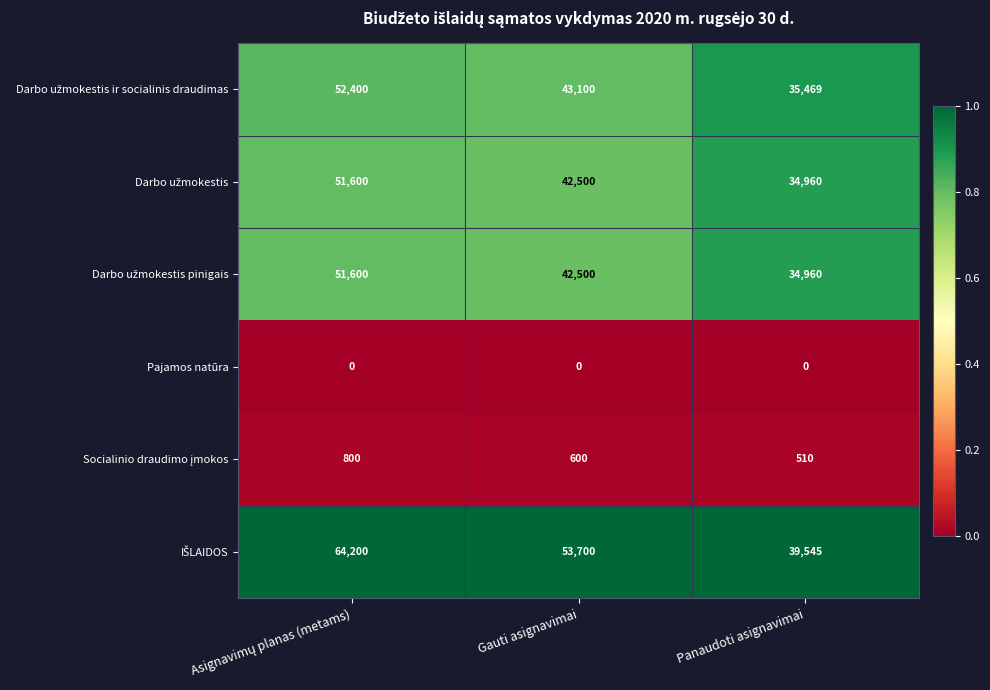

What is the greatest value displayed?

64200